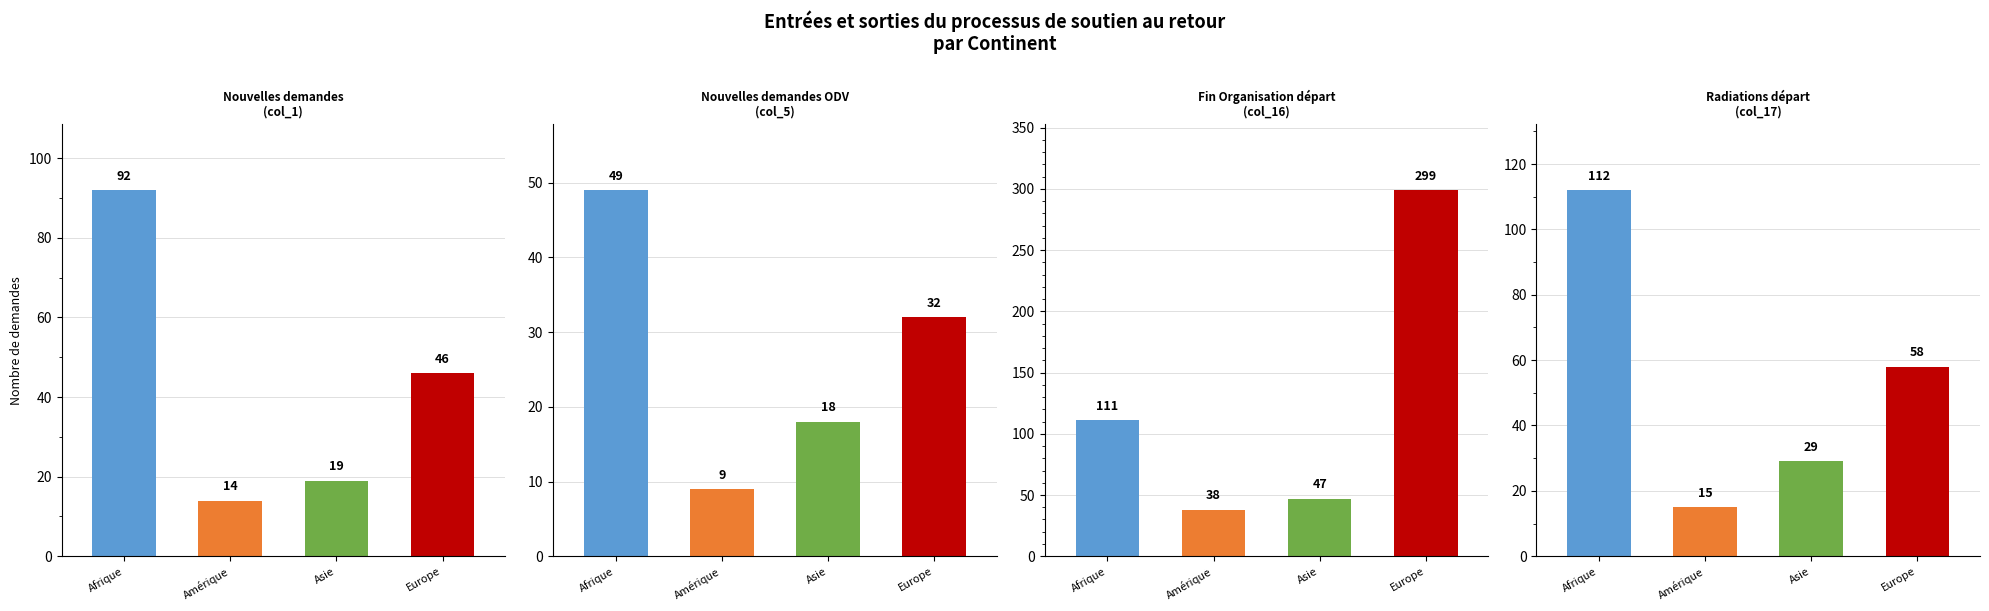

Where is Fin Organisation départ (col_16) nearest to the value 168?

Afrique